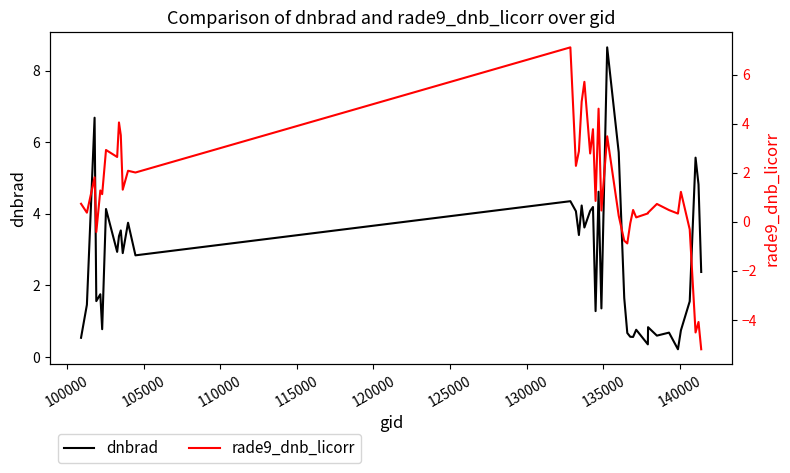

How many intersections are there between dnbrad and rade9_dnb_licorr?

13